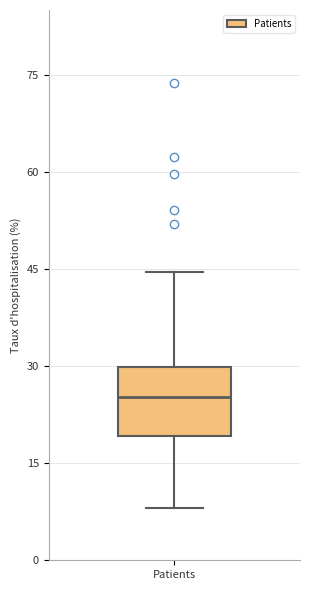

Transcribe this box plot: give where the median line is, the range the box spans, and where the two whiskers end, as read against the y-axis. The values are not printed on the chart, so give them approximately, as read against the axis.

median 26, box 20 to 30, whiskers 8 to 44